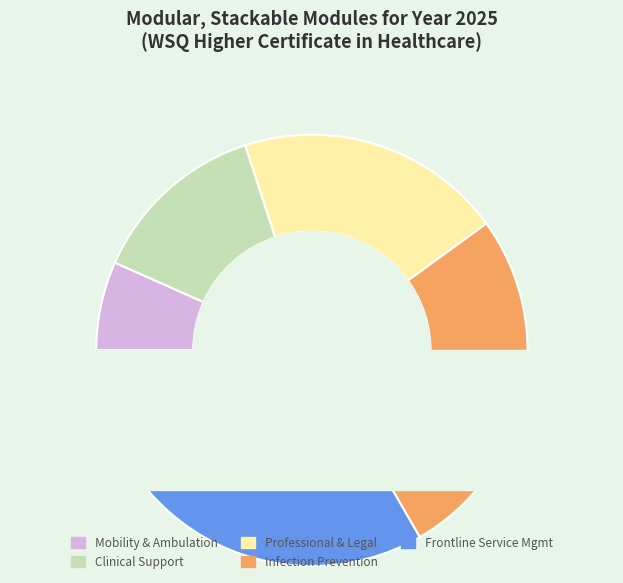

To the nearest percent, what is the combined percentage of Professional, Legal and Ethical Healthcare and Infection Prevention and Control in Nursing?

47%